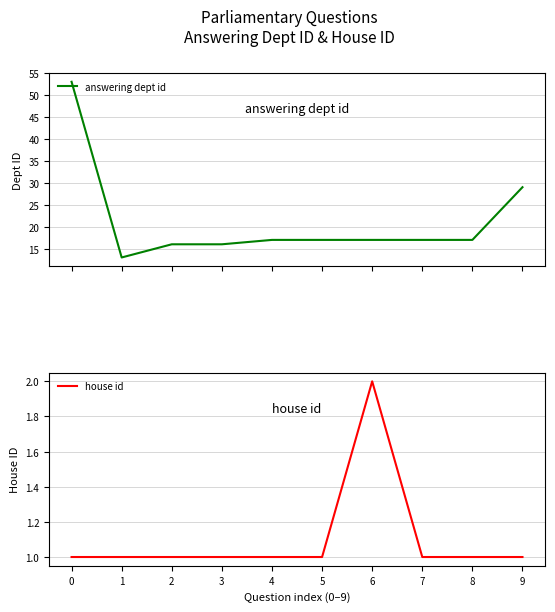

Between 0 and 1, which series saw the biggest shift?

answering dept id